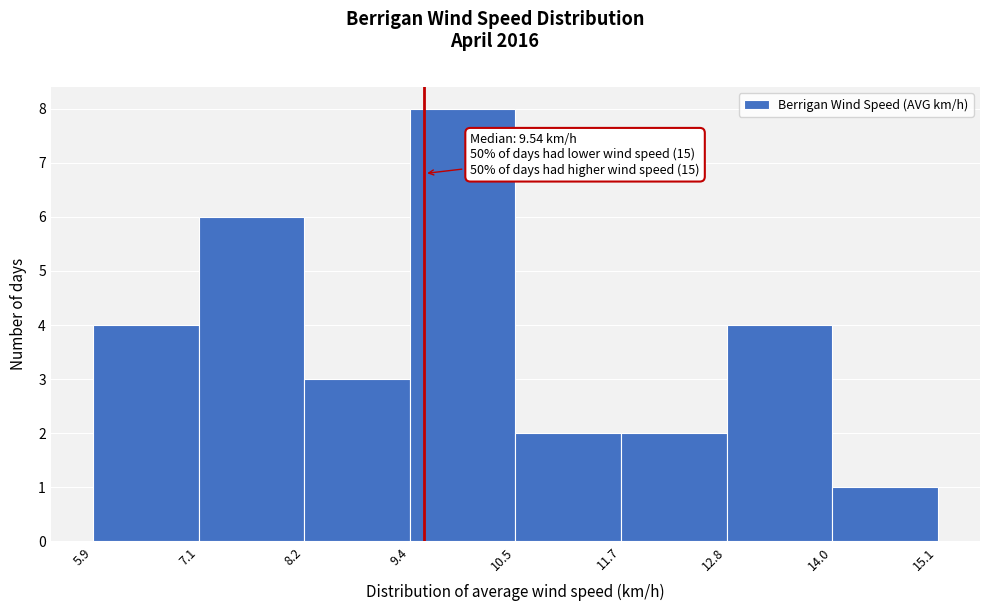

Over which range of the x-axis is the bar tallest?

9.4 to 10.5